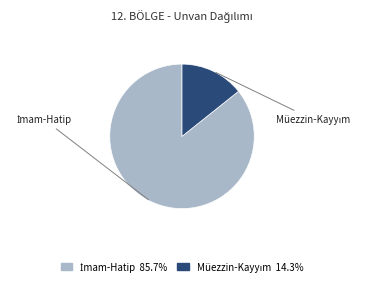

Count the number of slices in the pie.

2